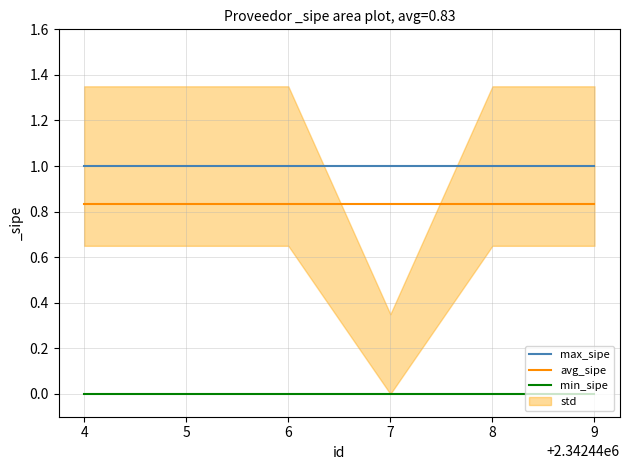

Does the chart have visible grid lines?

Yes